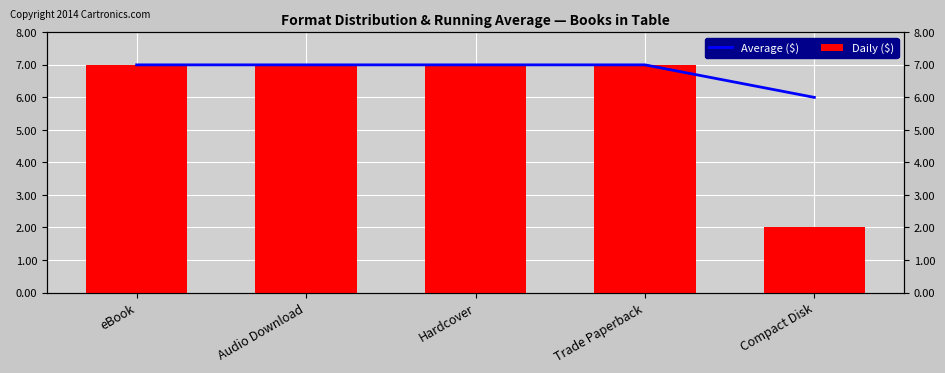

List the series in order of their overall mean, highest first.

Average ($), Daily ($)